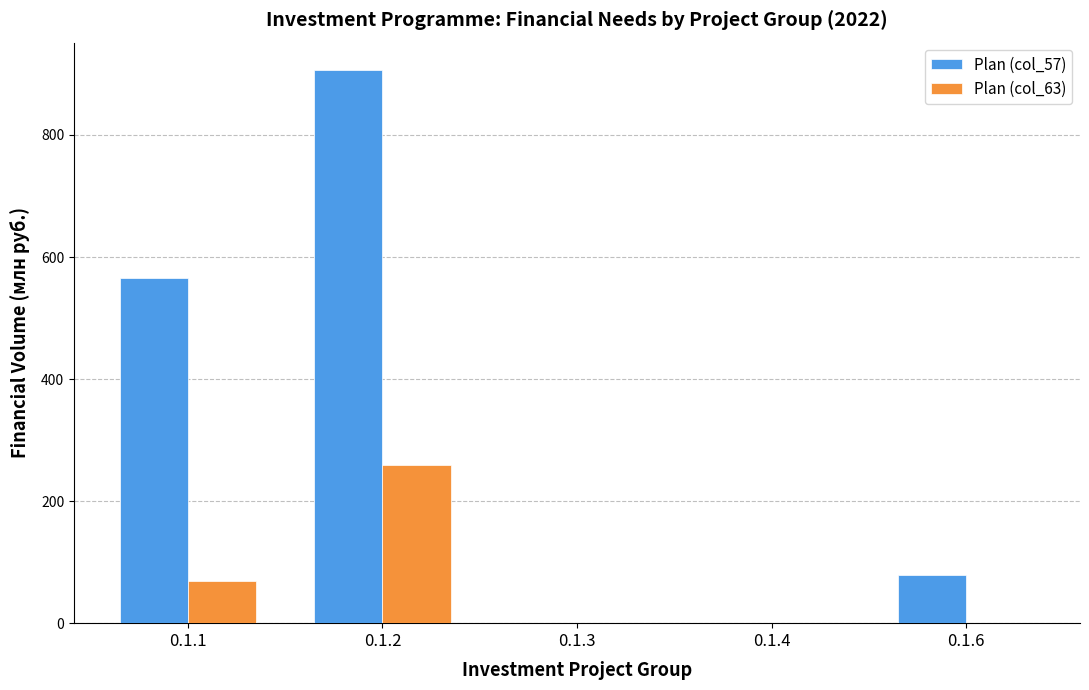

What is the average value of the Plan (col_63) series?

65.7